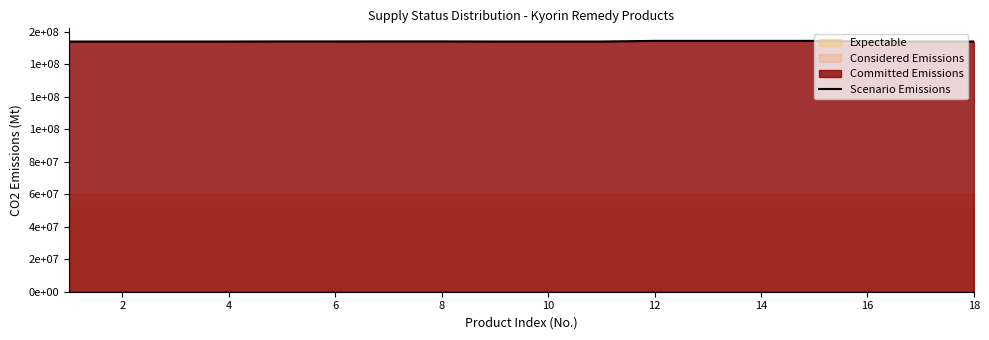

True or false: the data shows 154151207 at 10.

True